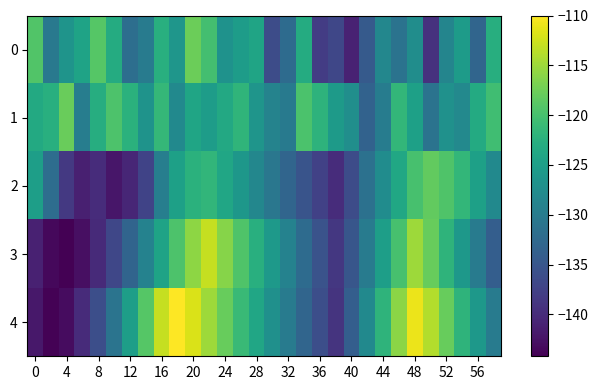

What is the smallest value displayed?

-144.2